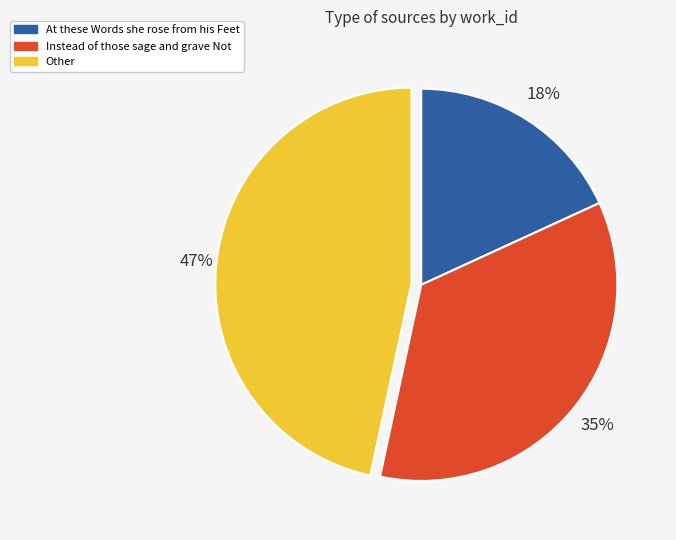

Which has a higher value, At these Words she rose from his Feet or Other?

Other